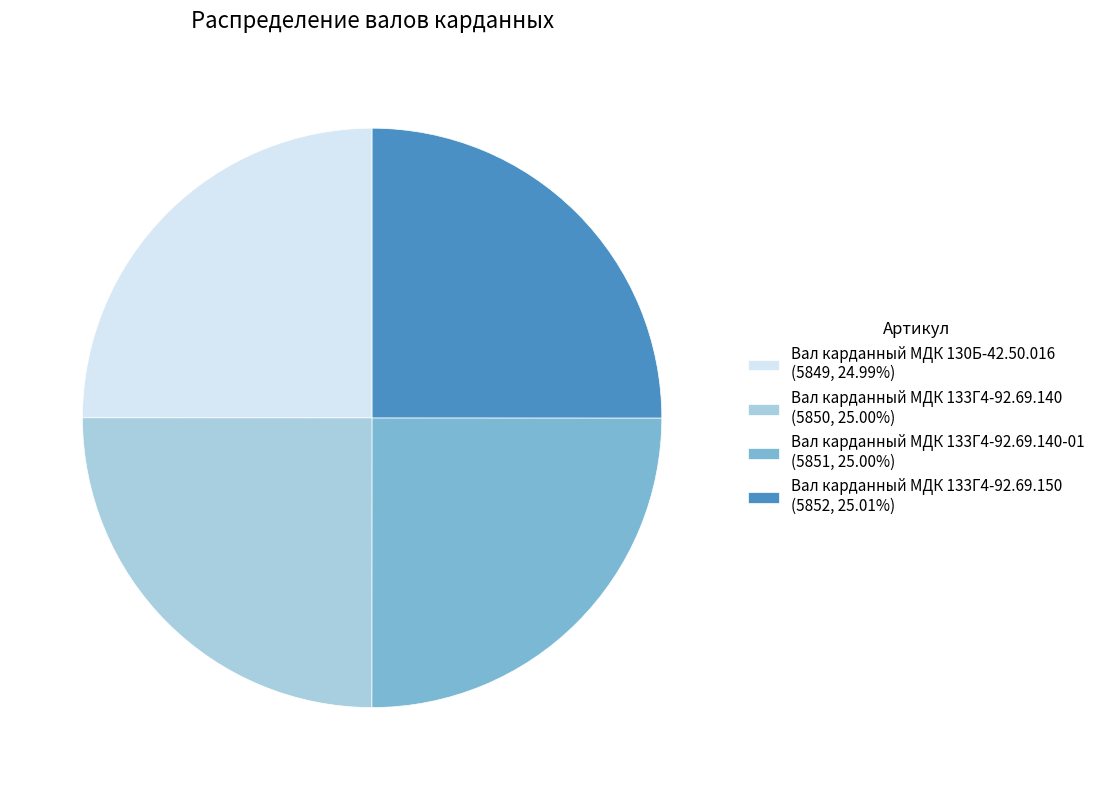

Does Вал карданный МДК 130Б-42.50.016 (5849, 24.99%) represent more than half of the total?

No